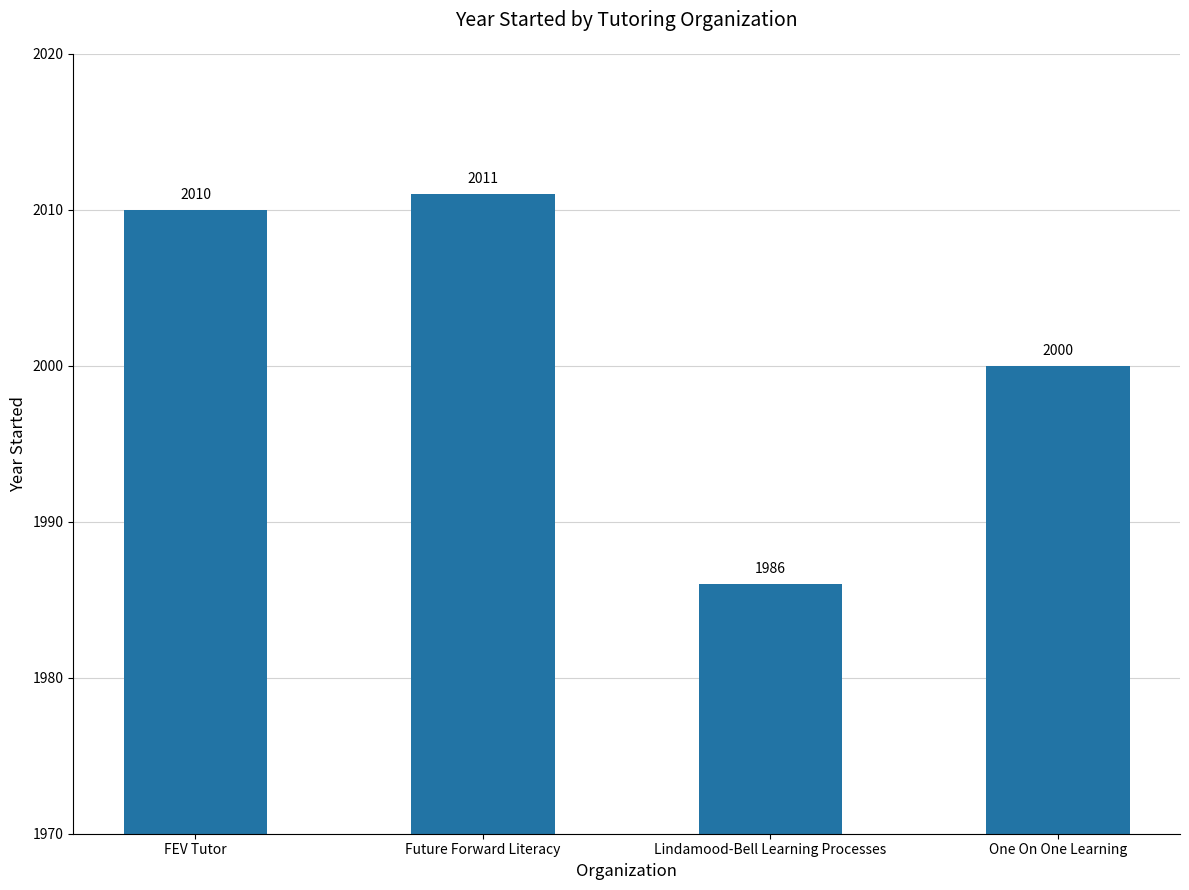

Which label corresponds to the smallest value in the chart?

Lindamood-Bell Learning Processes